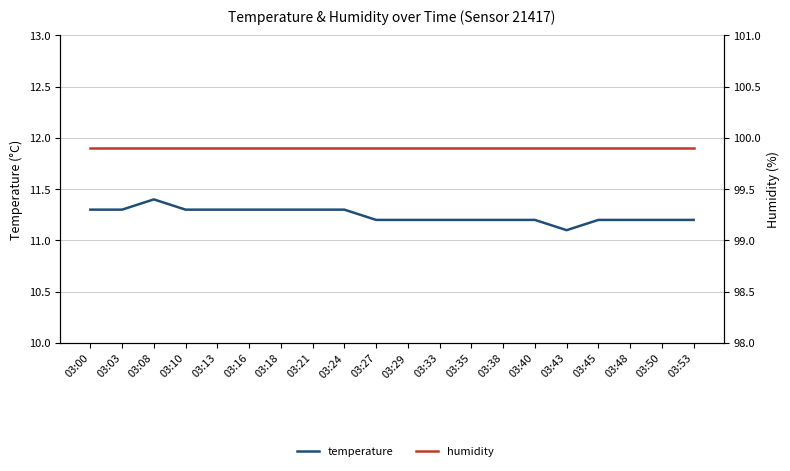

True or false: temperature has a value of 2.8 at 03:13.

False